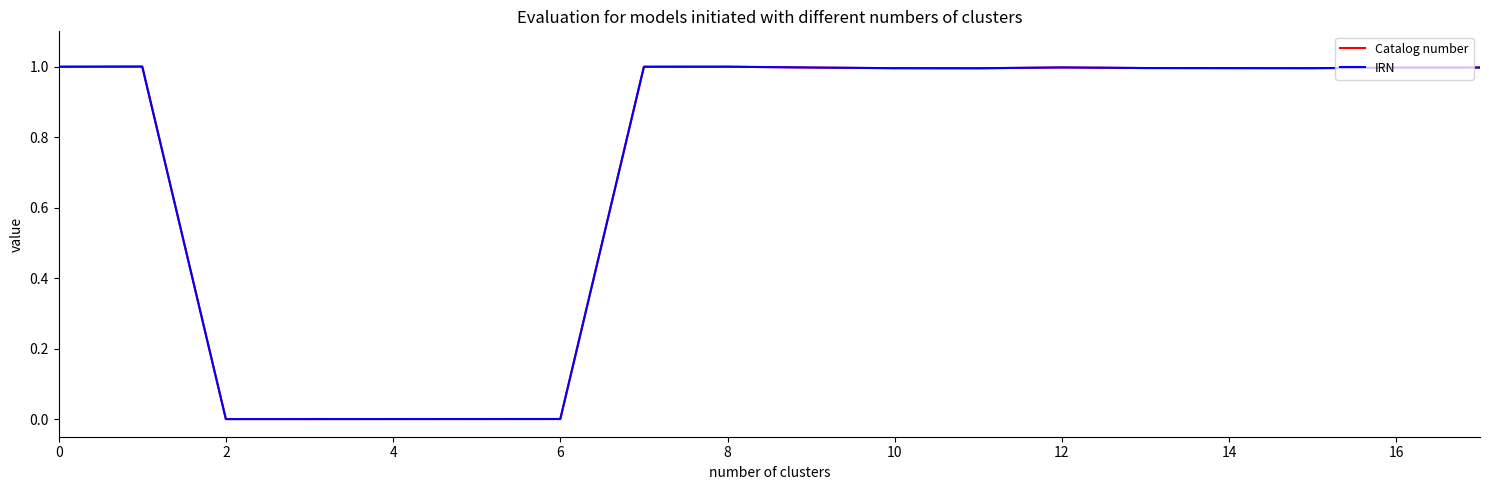

What is the maximum value shown in the chart?

1.0